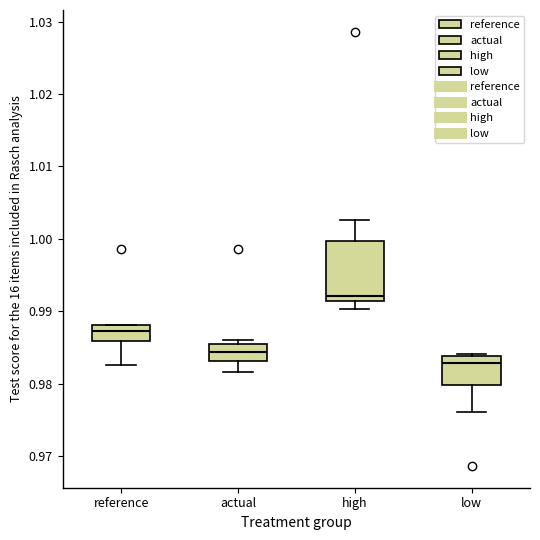

Where is the upper edge of the box for high on the y-axis? The values are not printed on the chart, so give them approximately, as read against the axis.

1.000